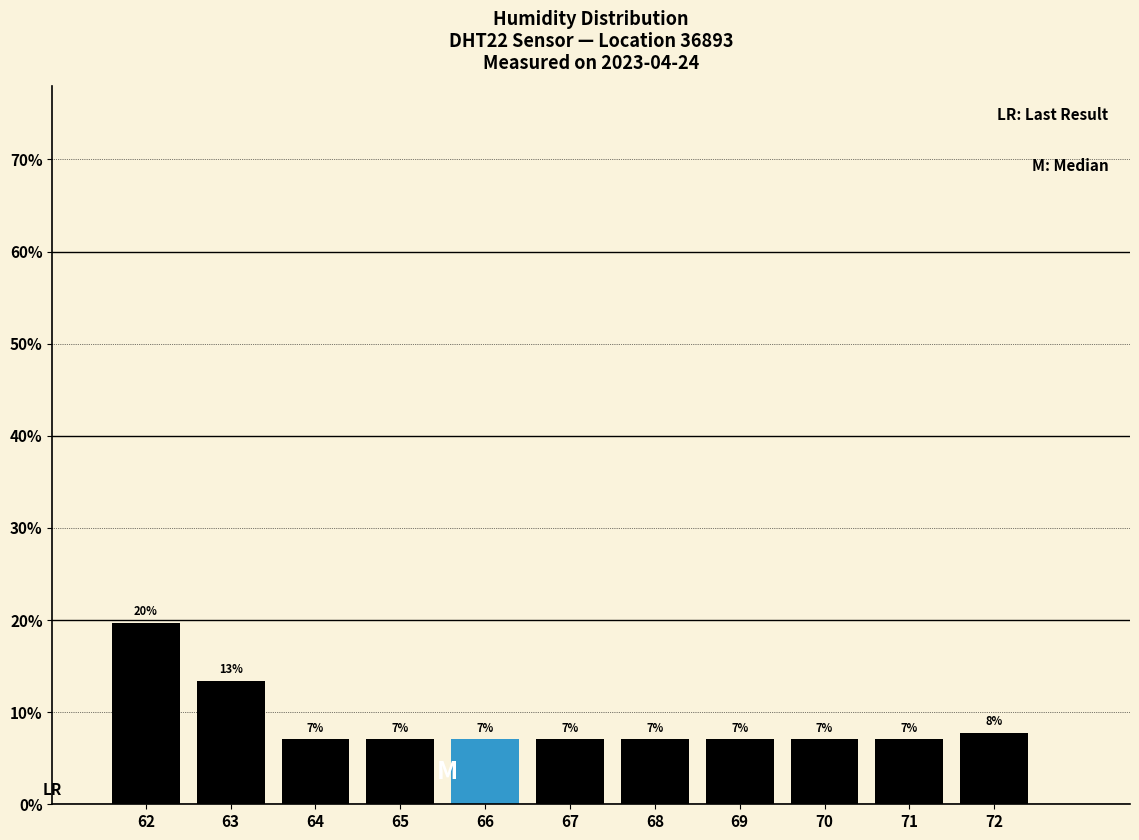

What is the value of the 2nd bar from the left?

13.4